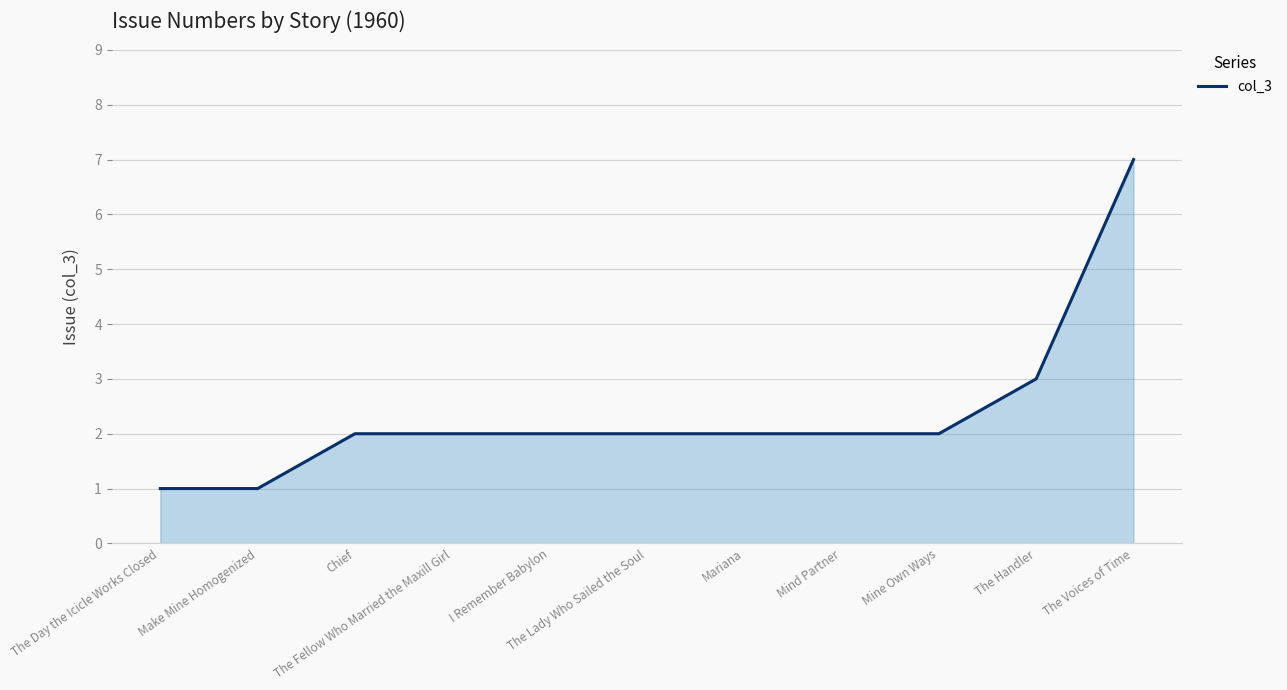

Count the number of data series in this chart.

1